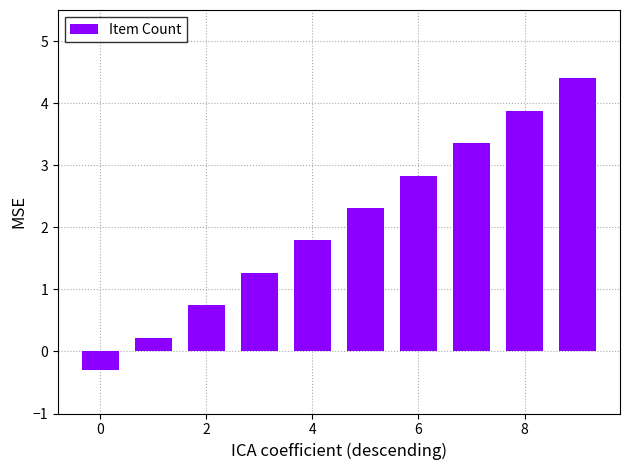

Does the chart contain any negative values?

Yes